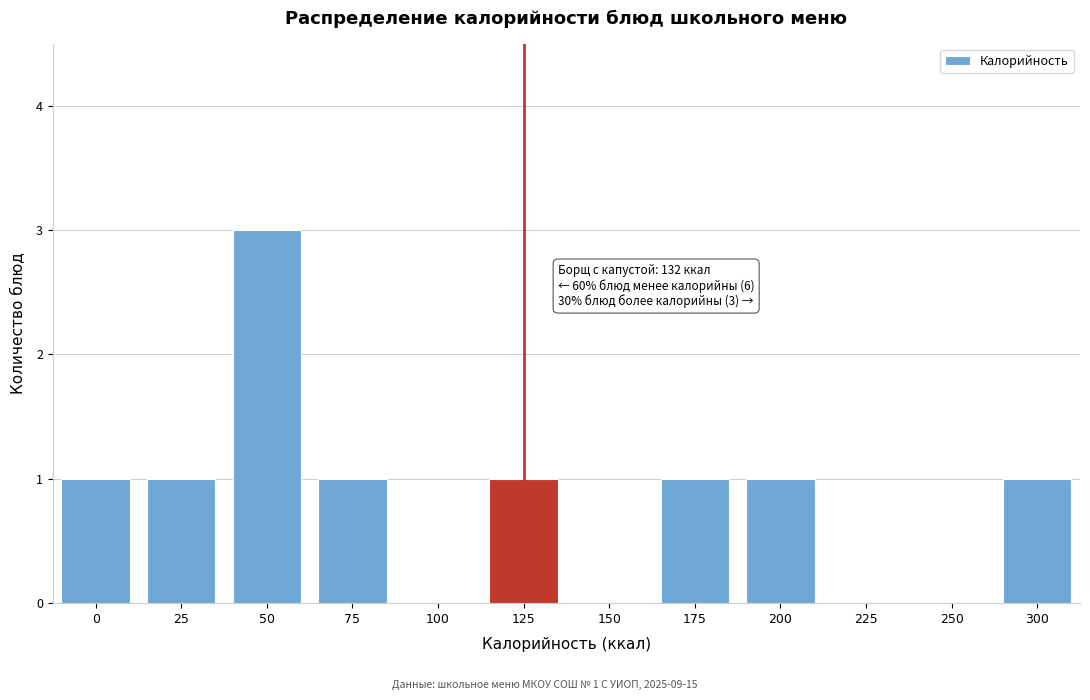

Reading left to right, what are all the values shown in this chart?

0=1	25=1	50=3	75=1	100=0	125=1	150=0	175=1	200=1	225=0	250=0	300=1